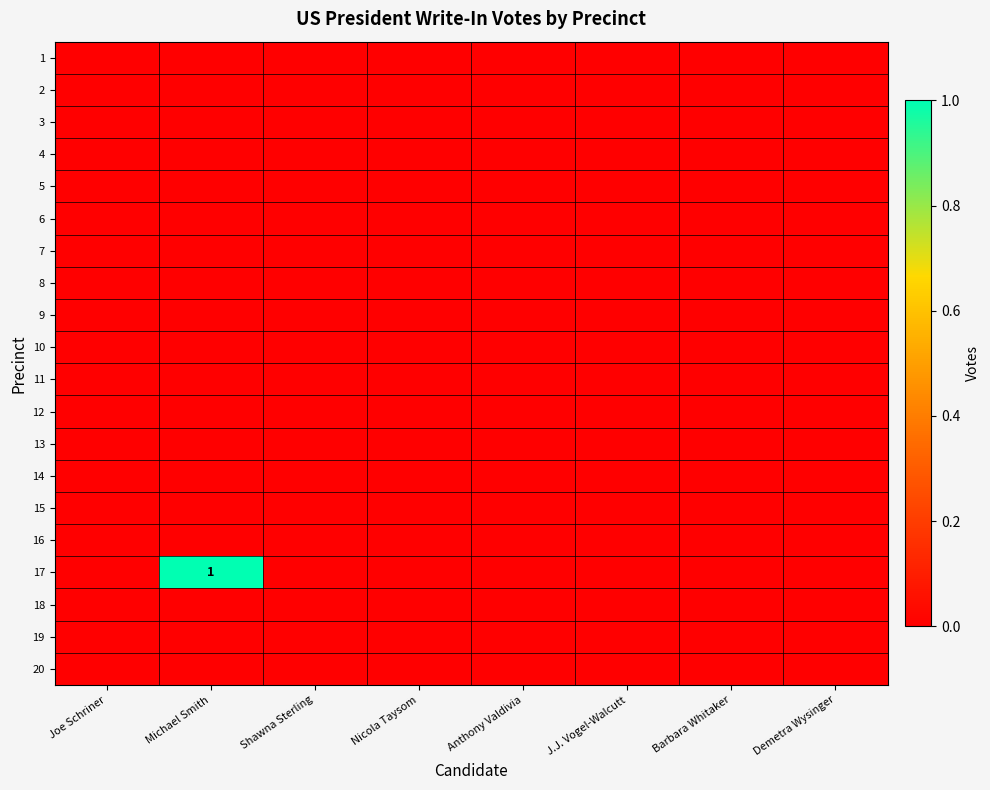

Is it true that 2 equals 0 at Barbara Whitaker?

True